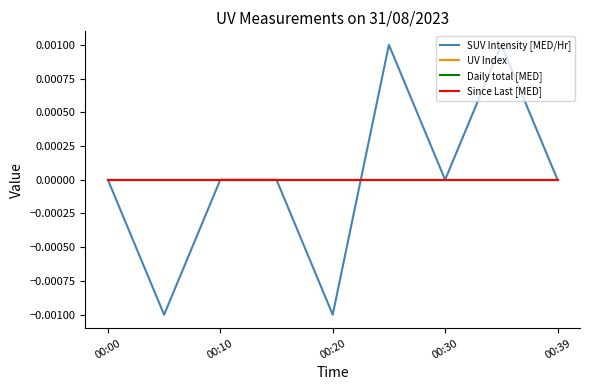

Does the chart display data point markers on the line(s)?

No